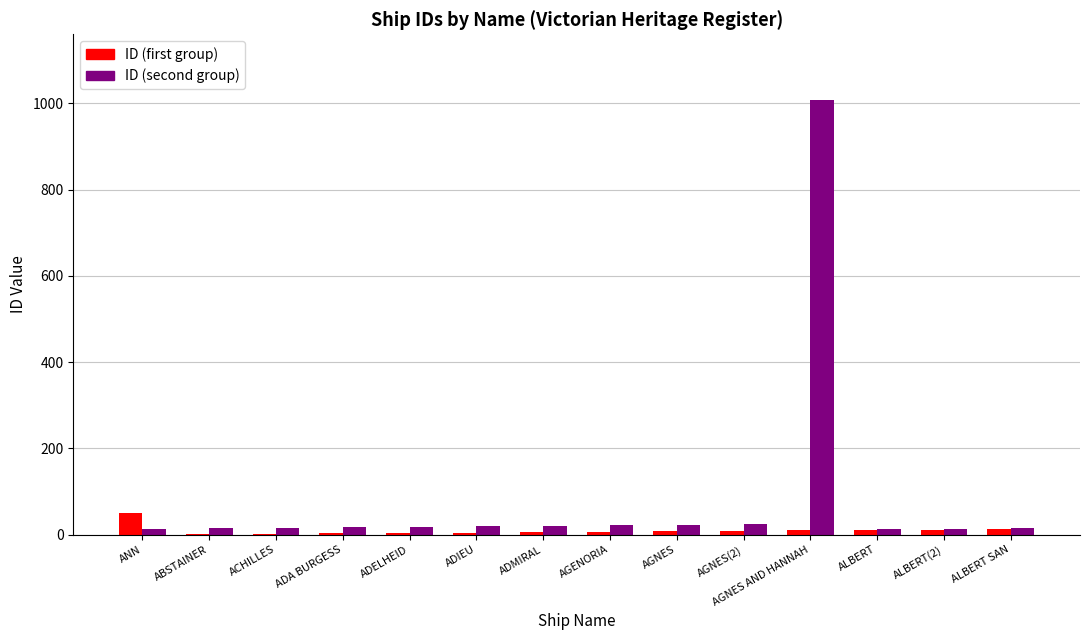

What is the average value of the ID (first group) series?

10